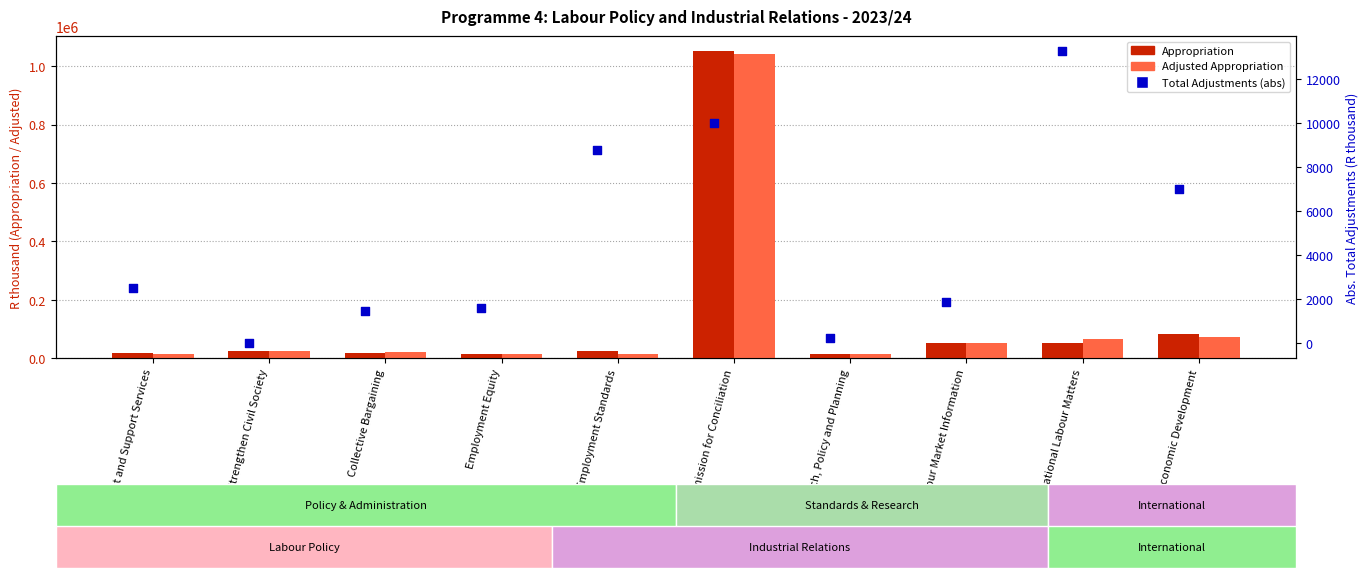

Which series has the largest Y range (max minus min)?

Appropriation